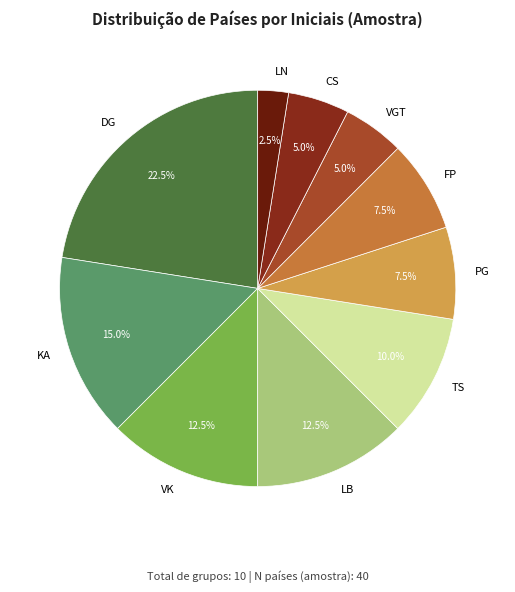

Does FP account for over 50% of the chart?

No